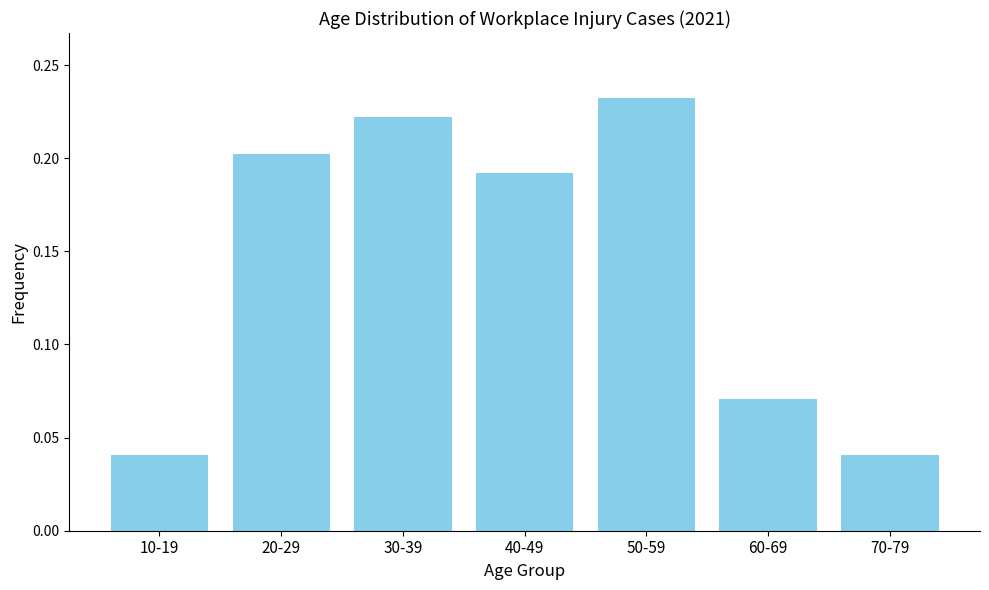

What is the label of the 6th bar from the right?

20-29